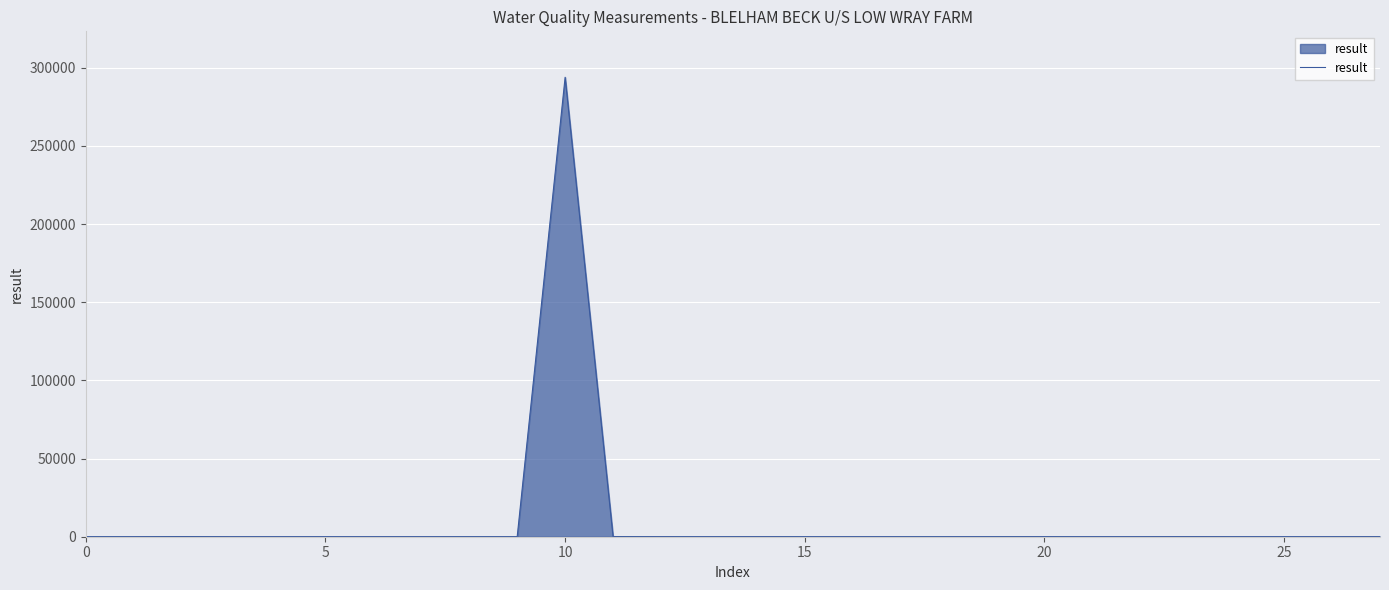

How many values are below 3?

14